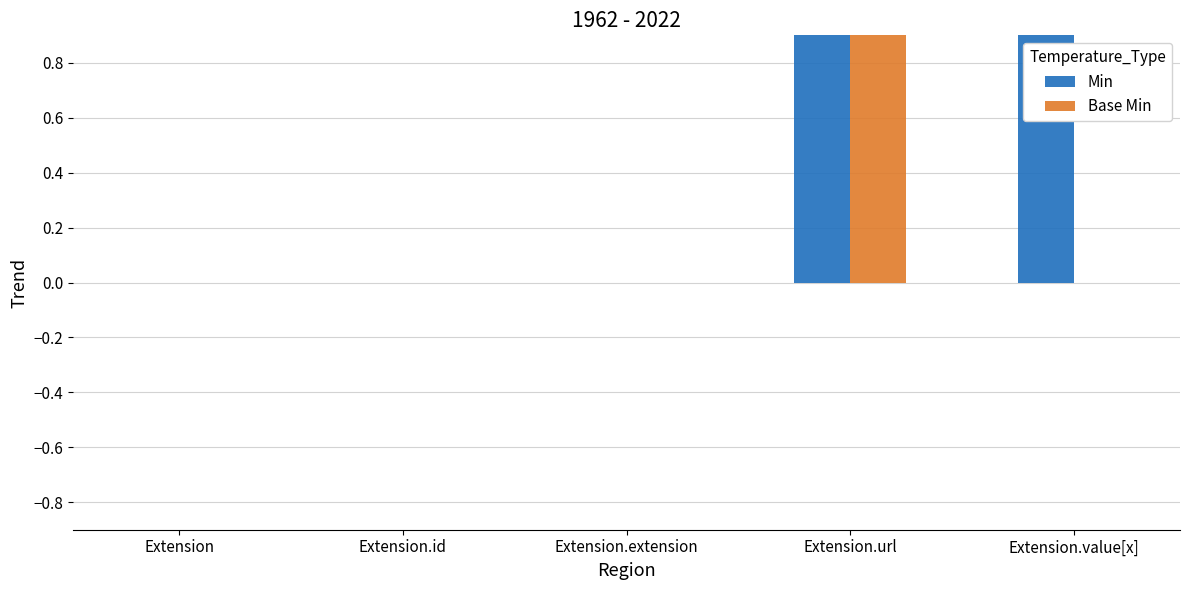

Count the number of categories in the chart.

5